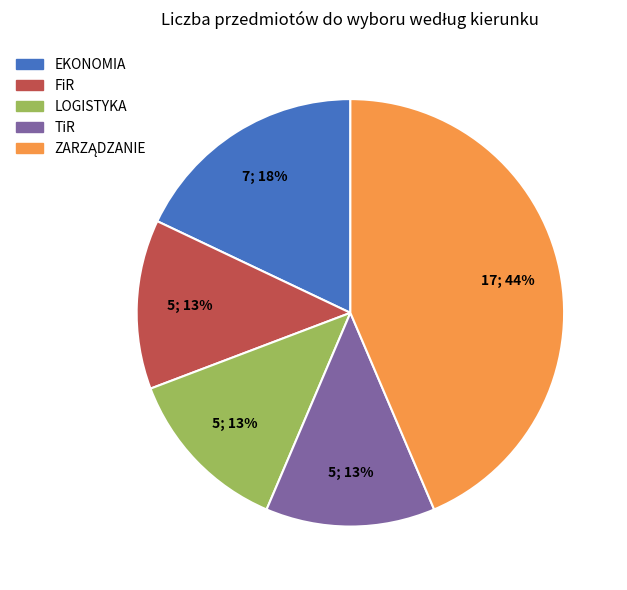

Which has a higher value, FiR or EKONOMIA?

EKONOMIA